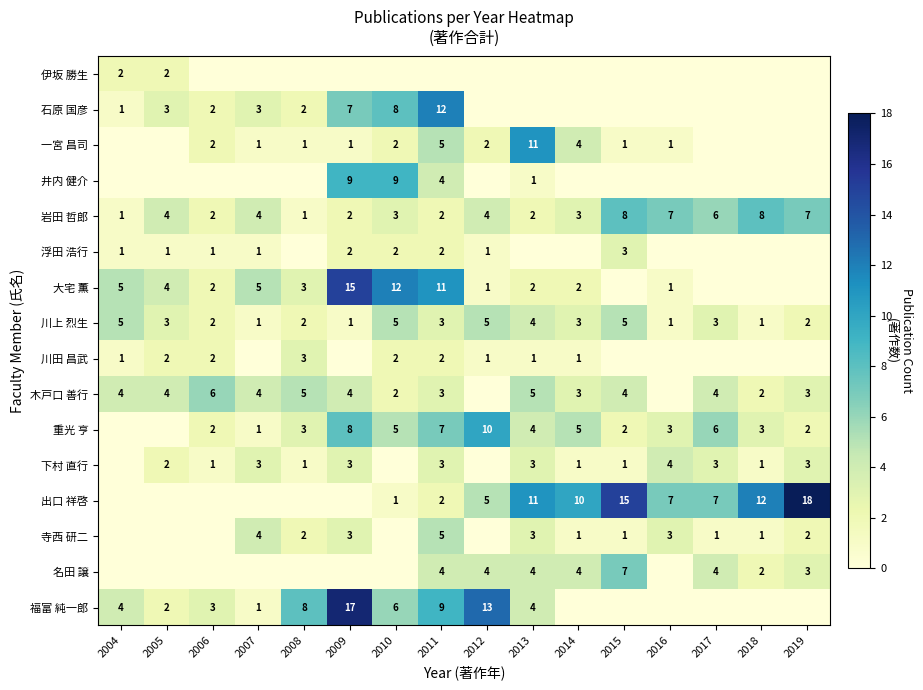

Is the value of 大宅 薫 at 2010 greater than the value of 井内 健介 at 2009?

Yes